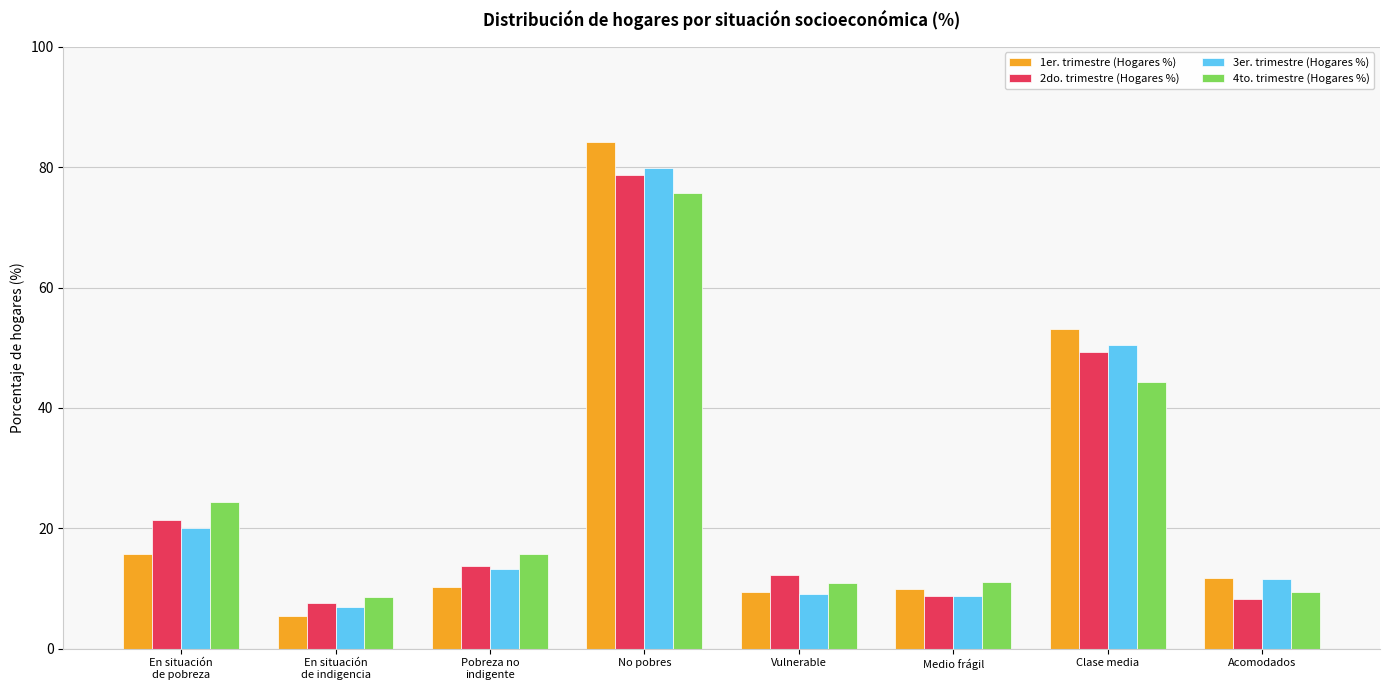

Which series changed the most between Medio frágil and Clase media?

1er. trimestre (Hogares %)